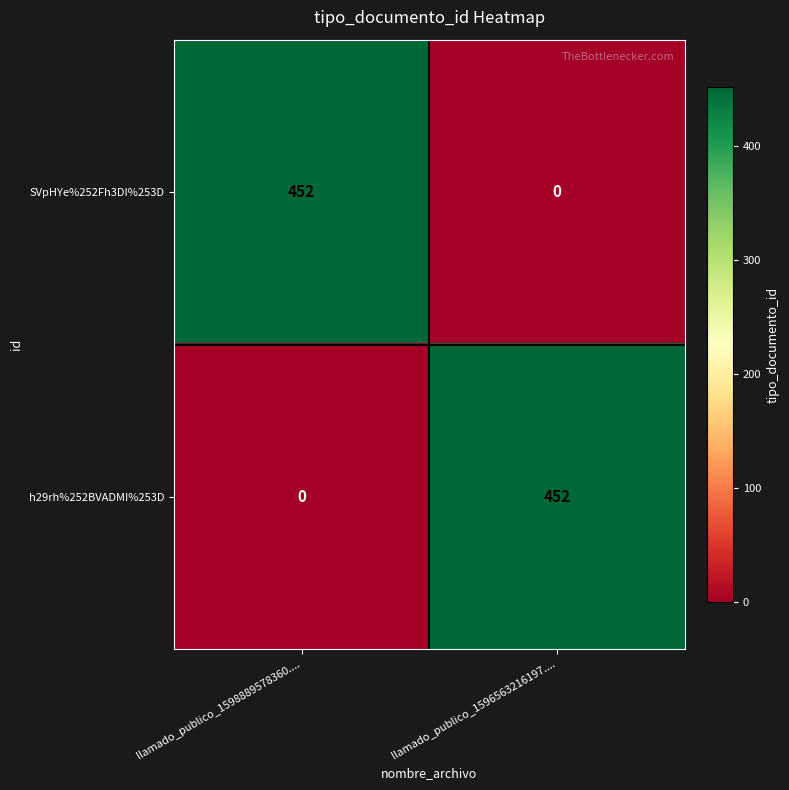

What is the maximum value shown in the chart?

452